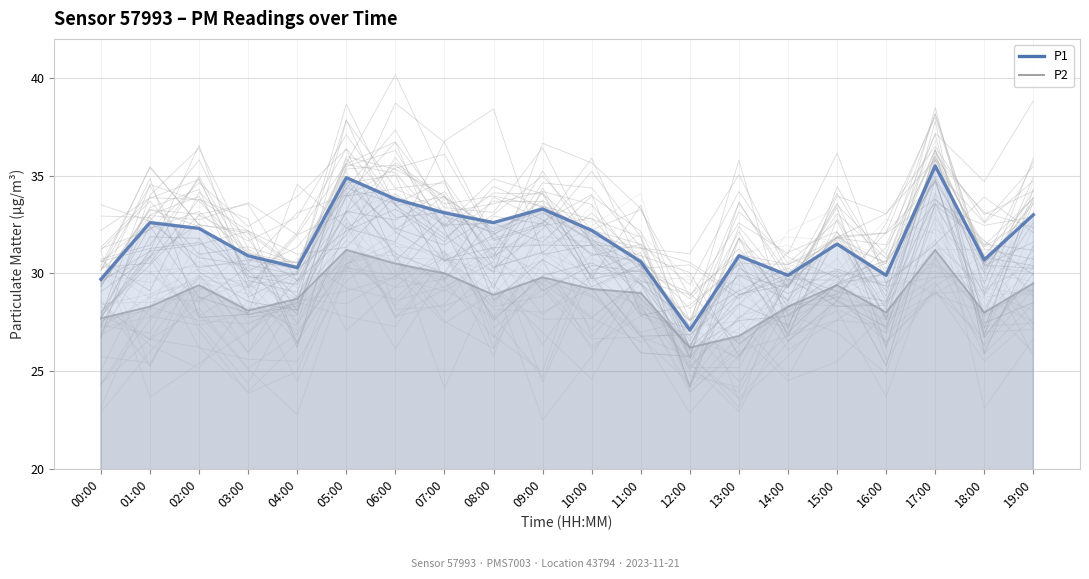

Rank the categories by value from lowest to highest.

12:00, 00:00, 14:00, 16:00, 04:00, 11:00, 18:00, 03:00, 13:00, 15:00, 10:00, 02:00, 01:00, 08:00, 19:00, 07:00, 09:00, 06:00, 05:00, 17:00